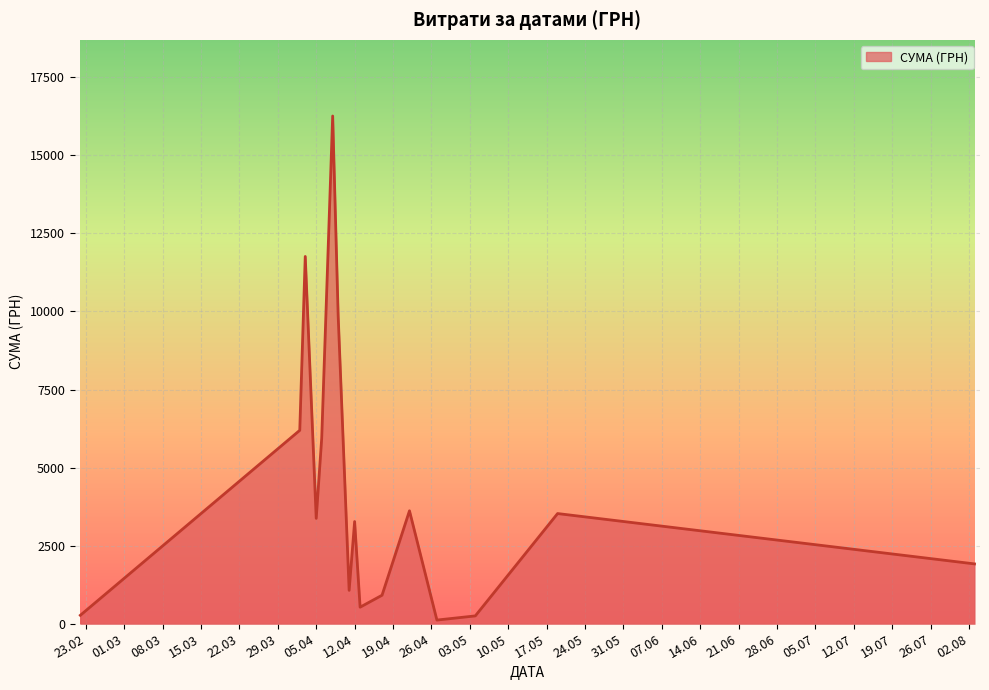

What is the difference between the maximum and minimum values?

16137.7